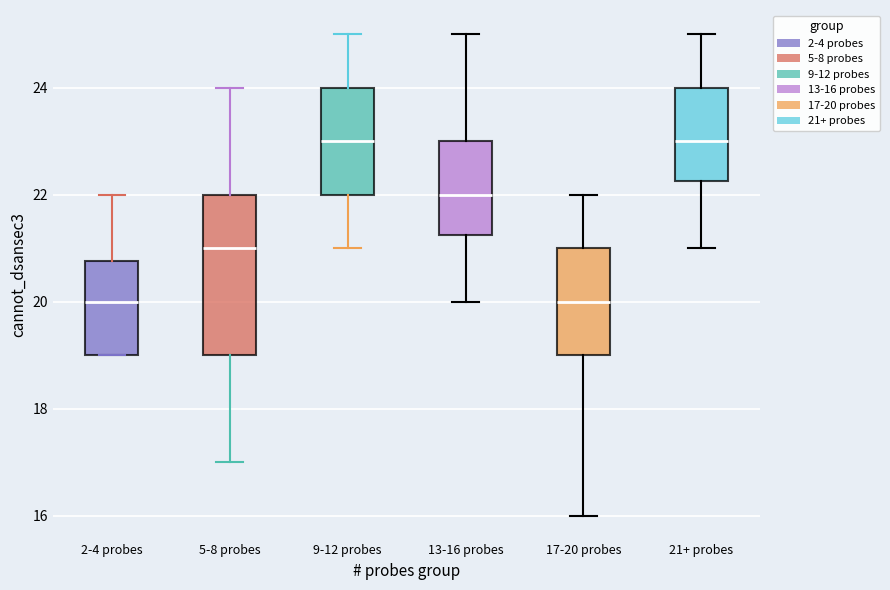

Reading left to right, read every box against the y-axis: the position of its median line, the range the box covers, and the ends of its whiskers. The values are not printed on the chart, so give them approximately, as read against the axis.

2-4 probes: median 20.0, box 19.0 to 20.8, whiskers 19.0 to 22.0
5-8 probes: median 21.0, box 19.0 to 22.0, whiskers 17.0 to 24.0
9-12 probes: median 23.0, box 22.0 to 24.0, whiskers 21.0 to 25.0
13-16 probes: median 22.0, box 21.2 to 23.0, whiskers 20.0 to 25.0
17-20 probes: median 20.0, box 19.0 to 21.0, whiskers 16.0 to 22.0
21+ probes: median 23.0, box 22.2 to 24.0, whiskers 21.0 to 25.0